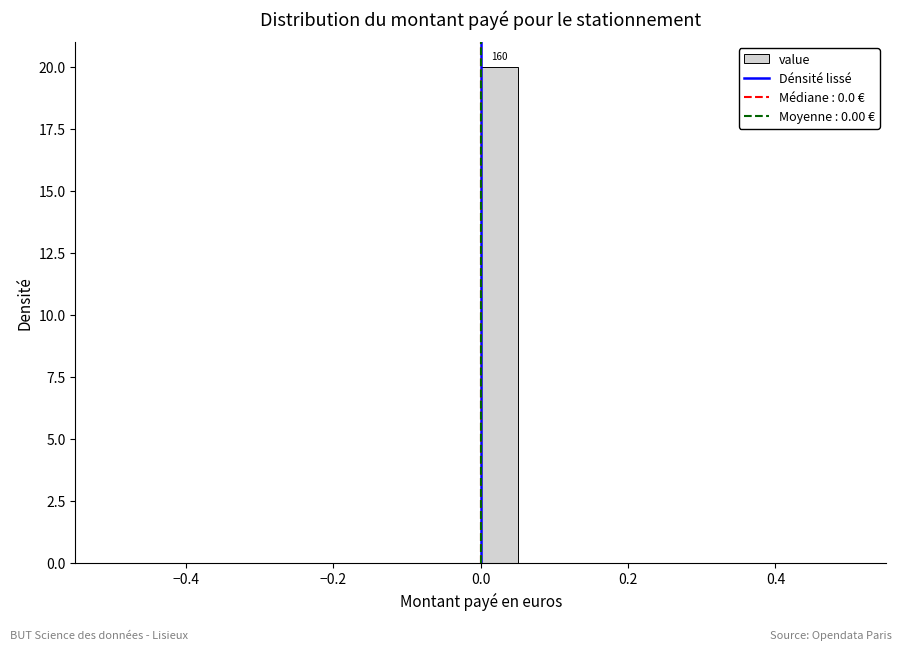

Around what value on the x-axis is the tallest bar? Give the approximate position of its centre, as read against the axis.

0.02